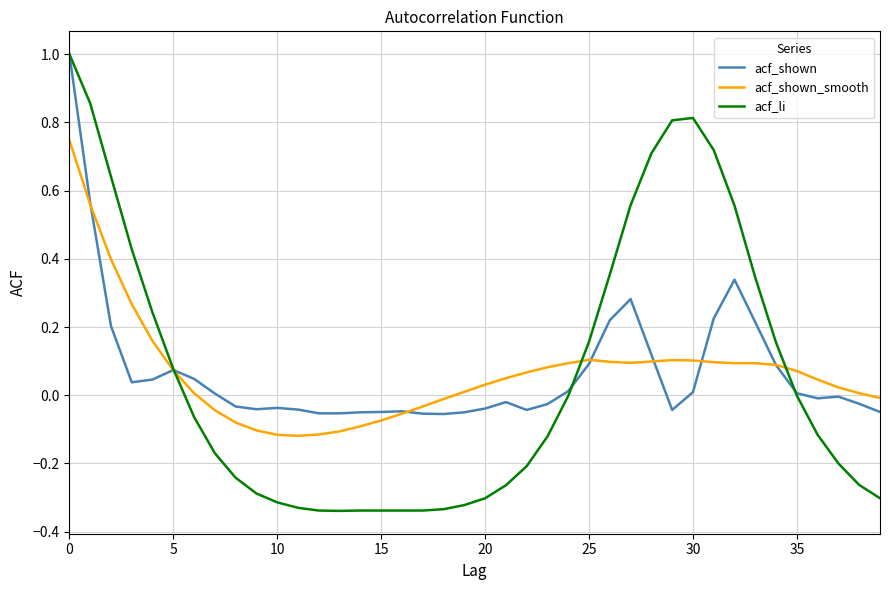

What is the highest value of the acf_shown series?

1.0